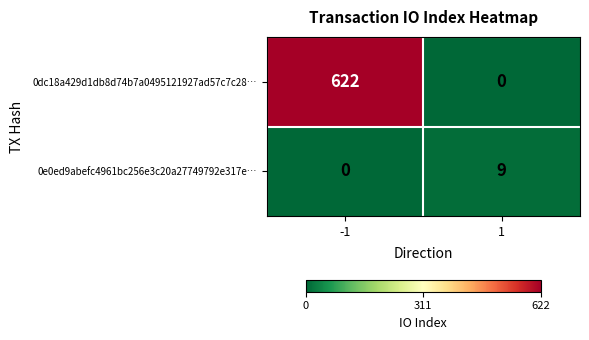

Which series changed the most between -1 and 1?

0dc18a429d1db8d74b7a0495121927ad57c7c28…